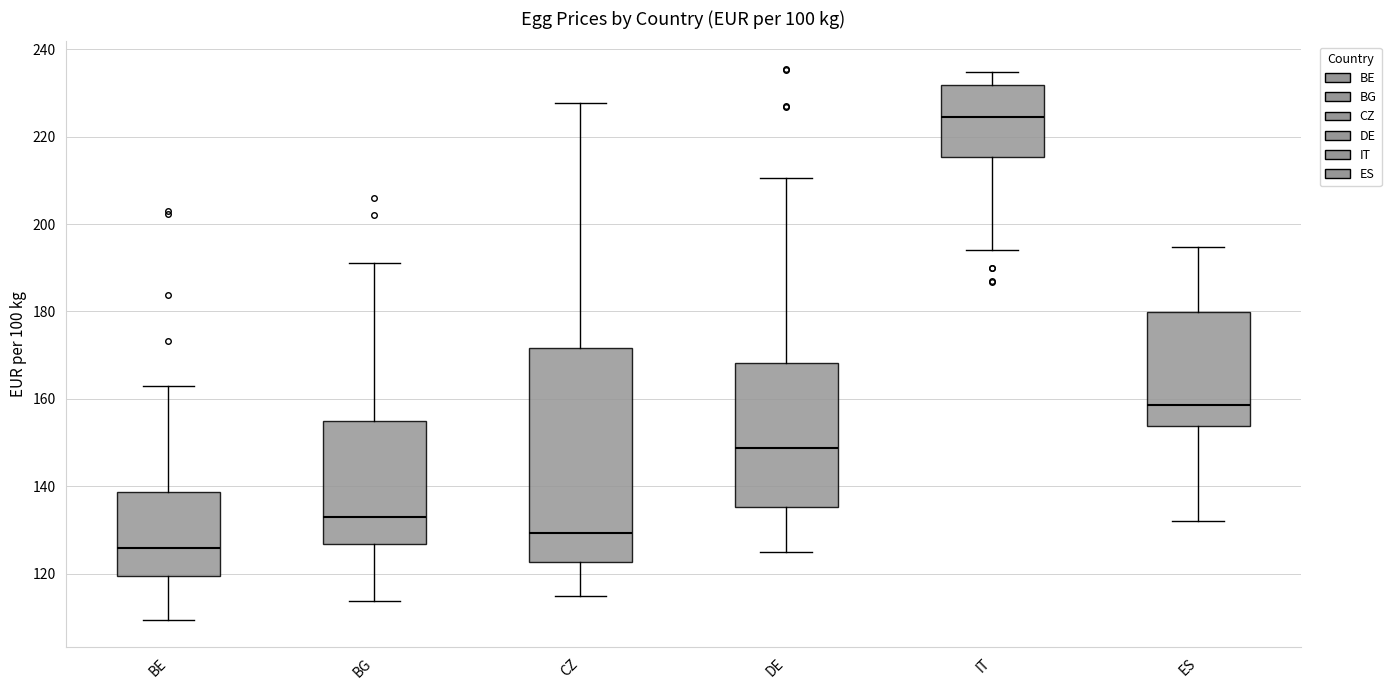

Reading left to right, read every box against the y-axis: the position of its median line, the range the box covers, and the ends of its whiskers. The values are not printed on the chart, so give them approximately, as read against the axis.

BE: median 126, box 120 to 138, whiskers 110 to 164
BG: median 132, box 126 to 154, whiskers 114 to 192
CZ: median 130, box 122 to 172, whiskers 114 to 228
DE: median 148, box 136 to 168, whiskers 126 to 210
IT: median 224, box 216 to 232, whiskers 194 to 234
ES: median 158, box 154 to 180, whiskers 132 to 194